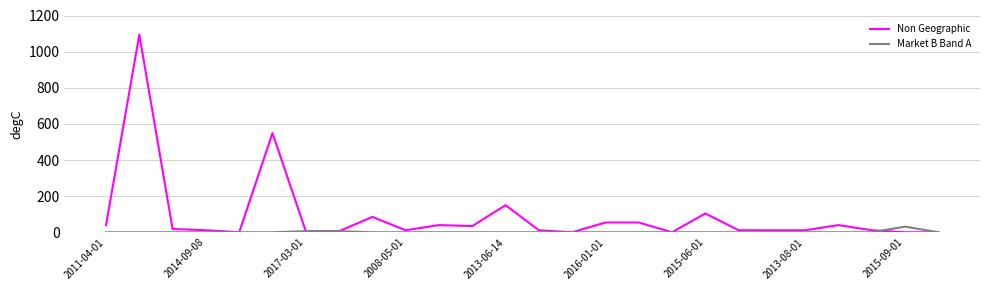

Rank the series by their maximum value, from lowest to highest.

Market B Band A, Non Geographic